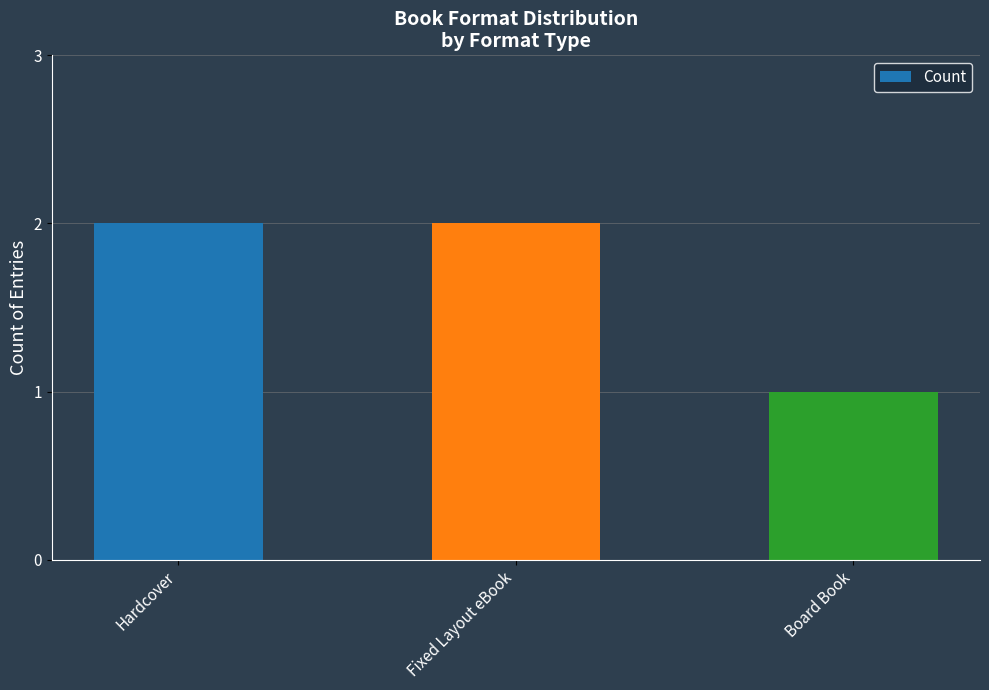

Approximately how many times larger is the value at Hardcover compared to Board Book?

2.0